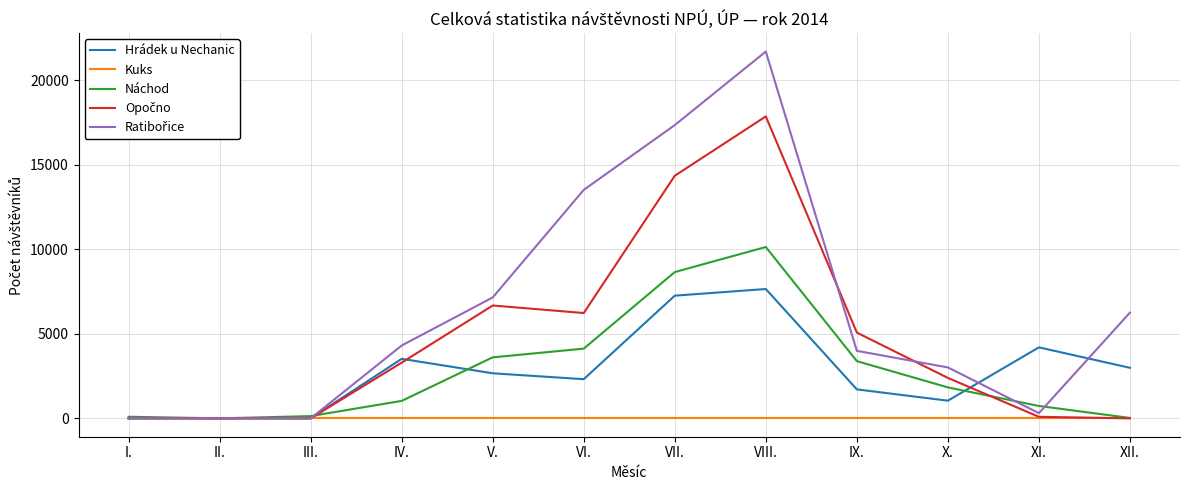

At which category is the sum across all series the highest?

VIII.